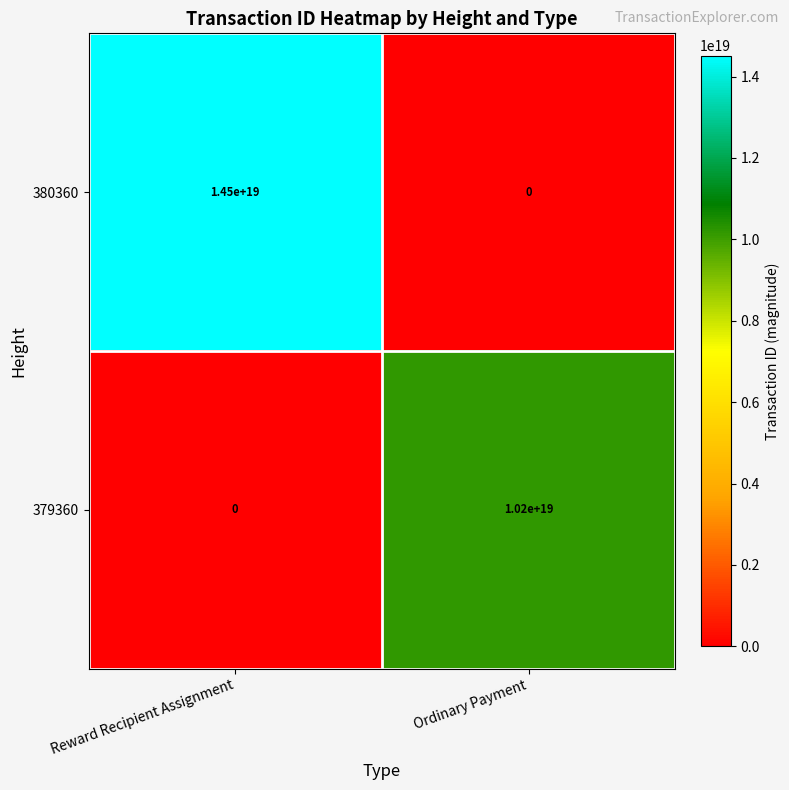

Where is 380360 nearest to the value 7250000000000000000?

Reward Recipient Assignment